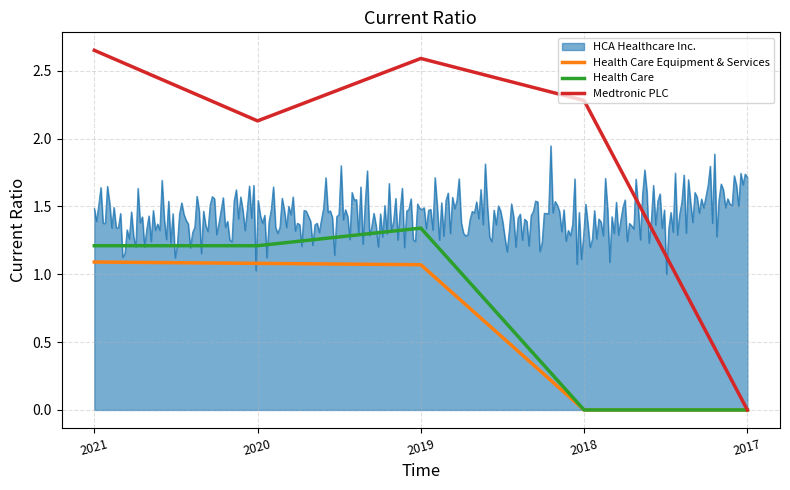

List the labels in order of Medtronic PLC value, smallest first.

2017, 2020, 2018, 2019, 2021